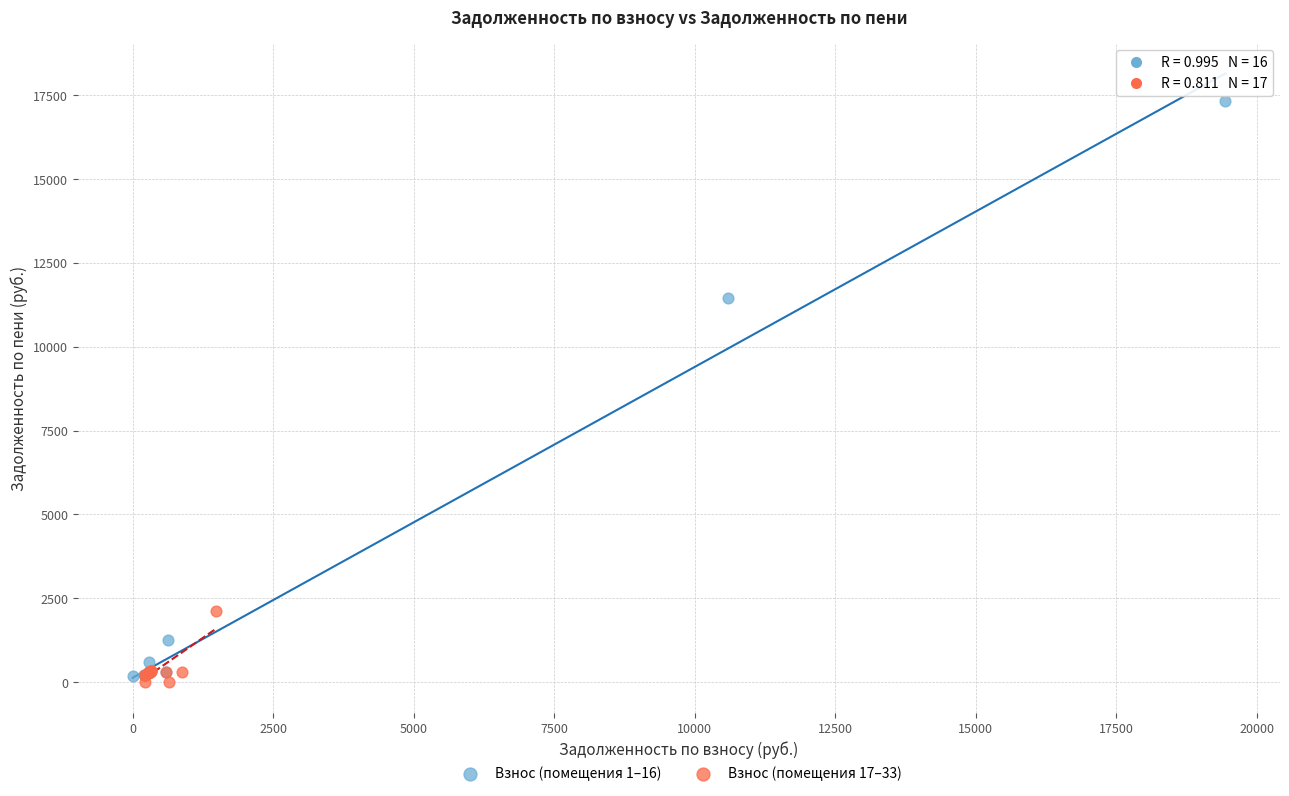

Which series reaches the minimum Y coordinate?

Взнос (помещения 17–33)